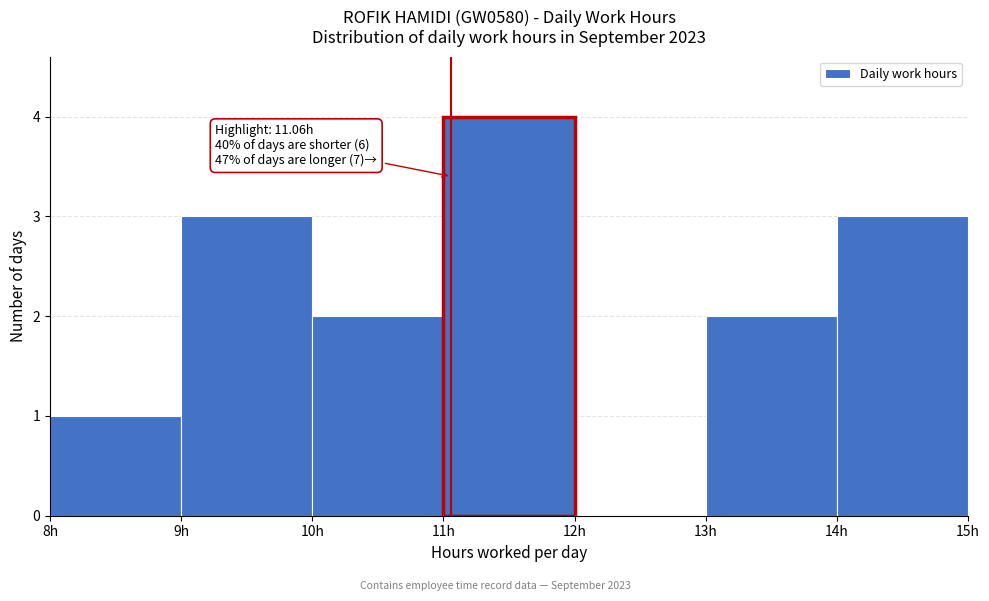

Which range on the x-axis has the tallest bar?

11 to 12